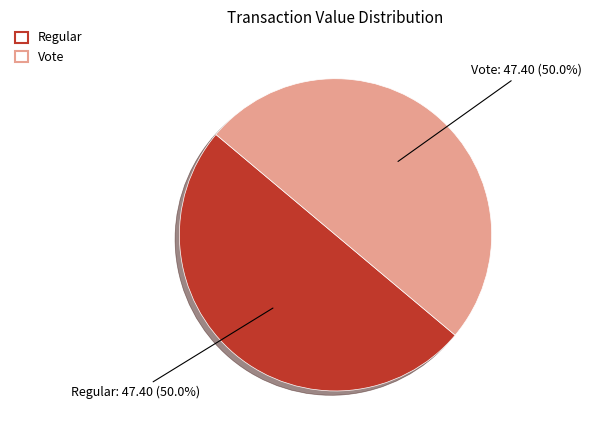

To the nearest percent, what portion does Vote represent?

50%